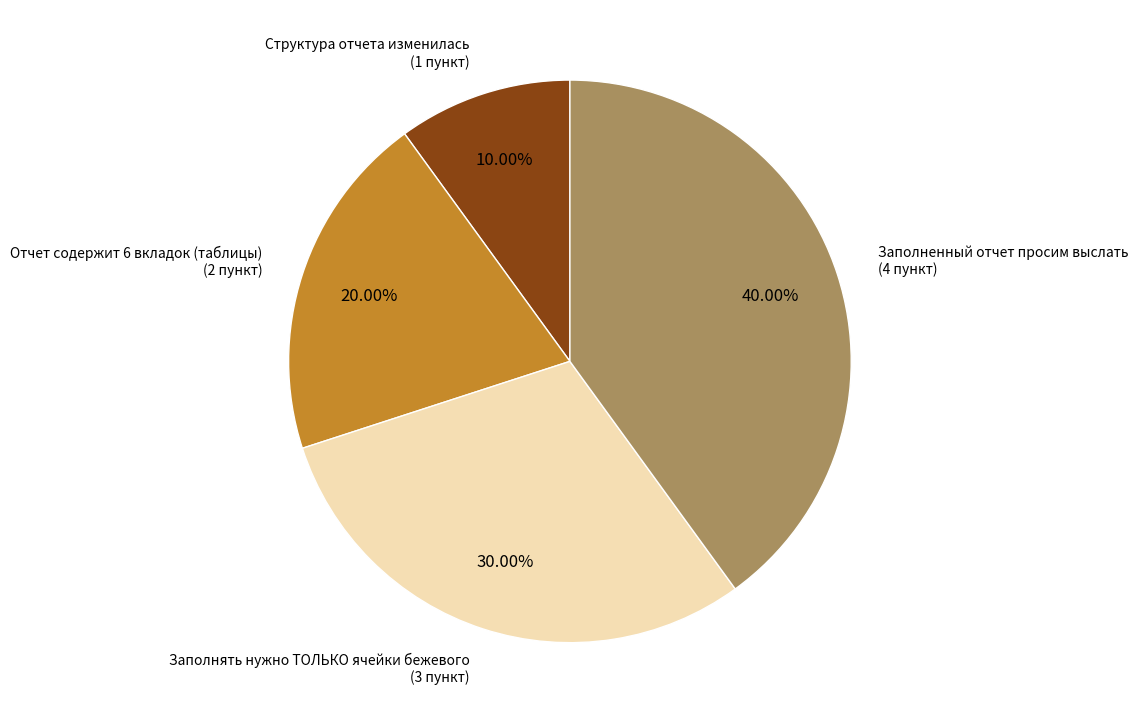

Is there a majority slice in this chart?

No